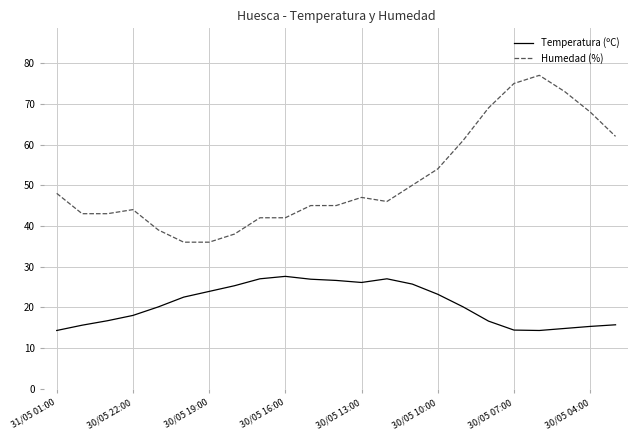

True or false: Humedad (%) and Temperatura (ºC) intersect in this chart.

False